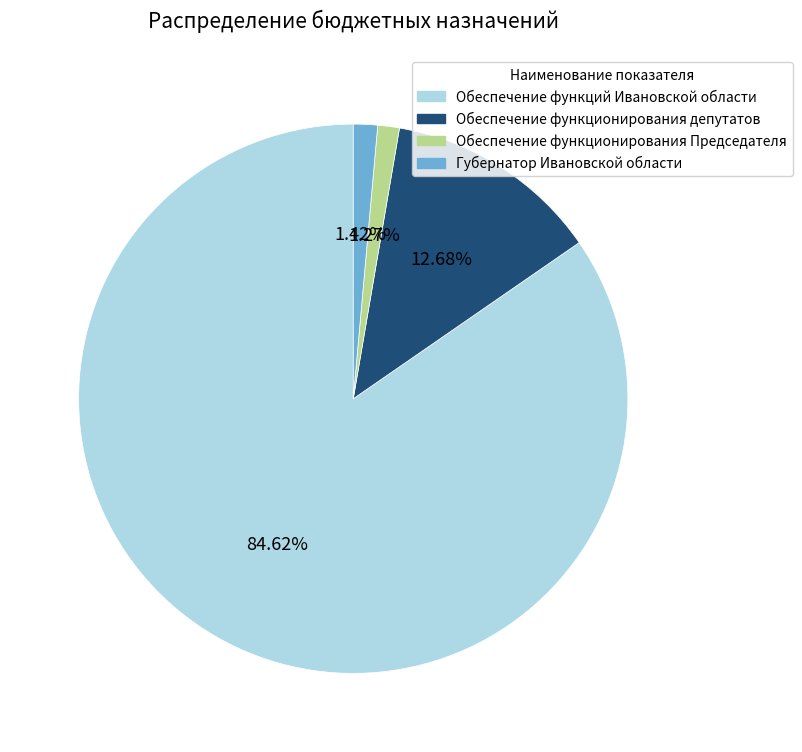

Is it true that Обеспечение функций Ивановской области is 72% of the pie?

False